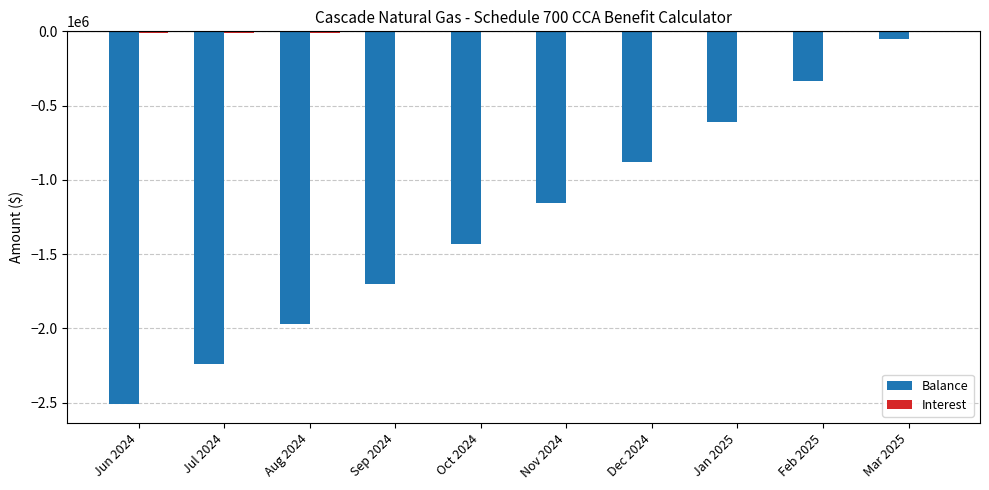

At which category is the sum across all series the highest?

Mar 2025